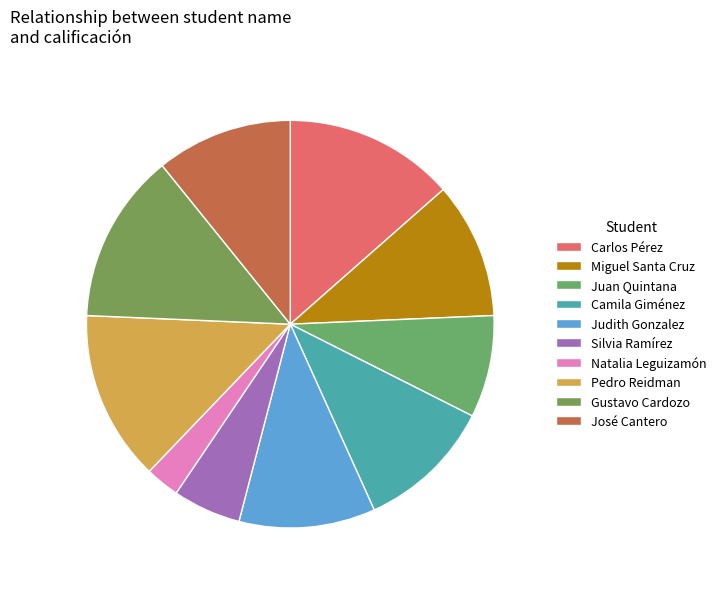

How many segments does this pie chart have?

10